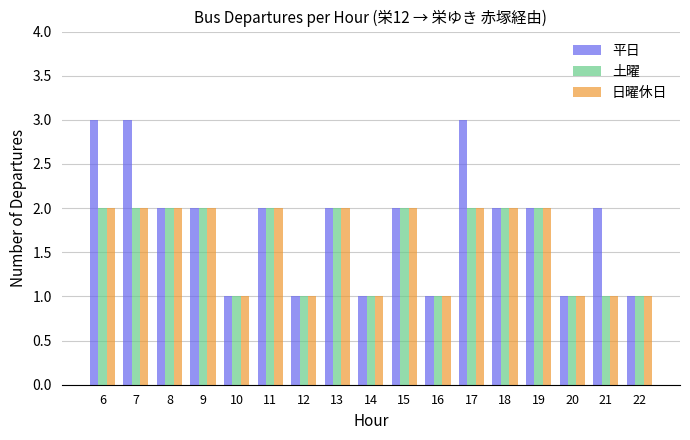

What is the maximum value for 日曜休日?

2